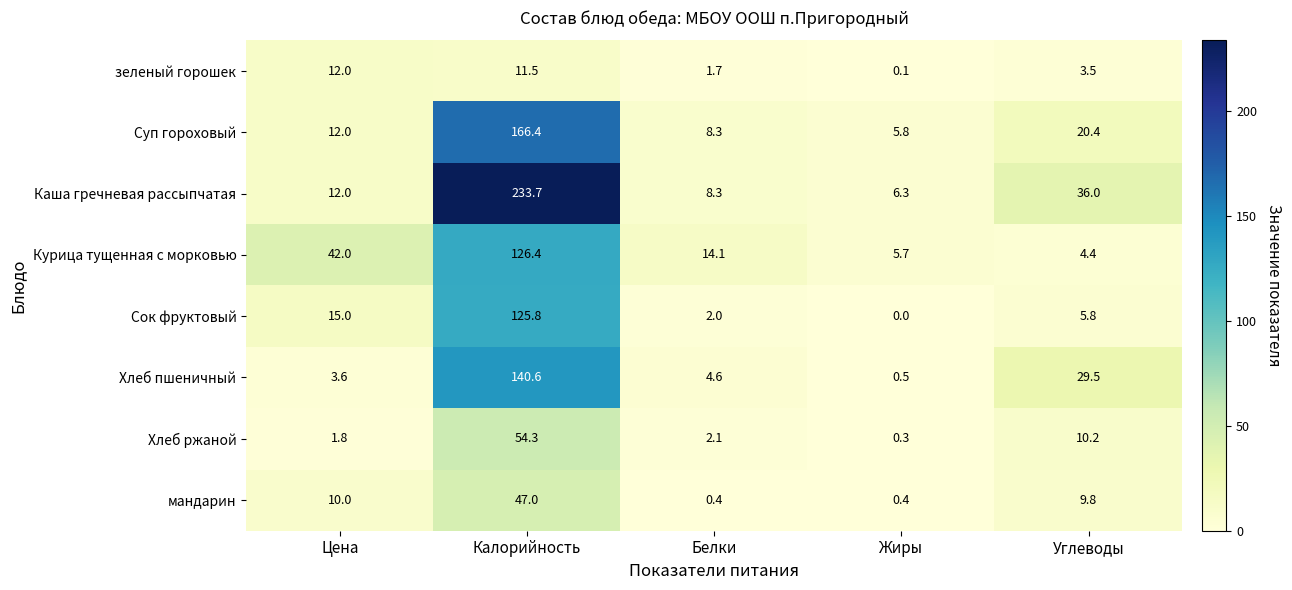

What is the sum of all зеленый горошек values?

28.8